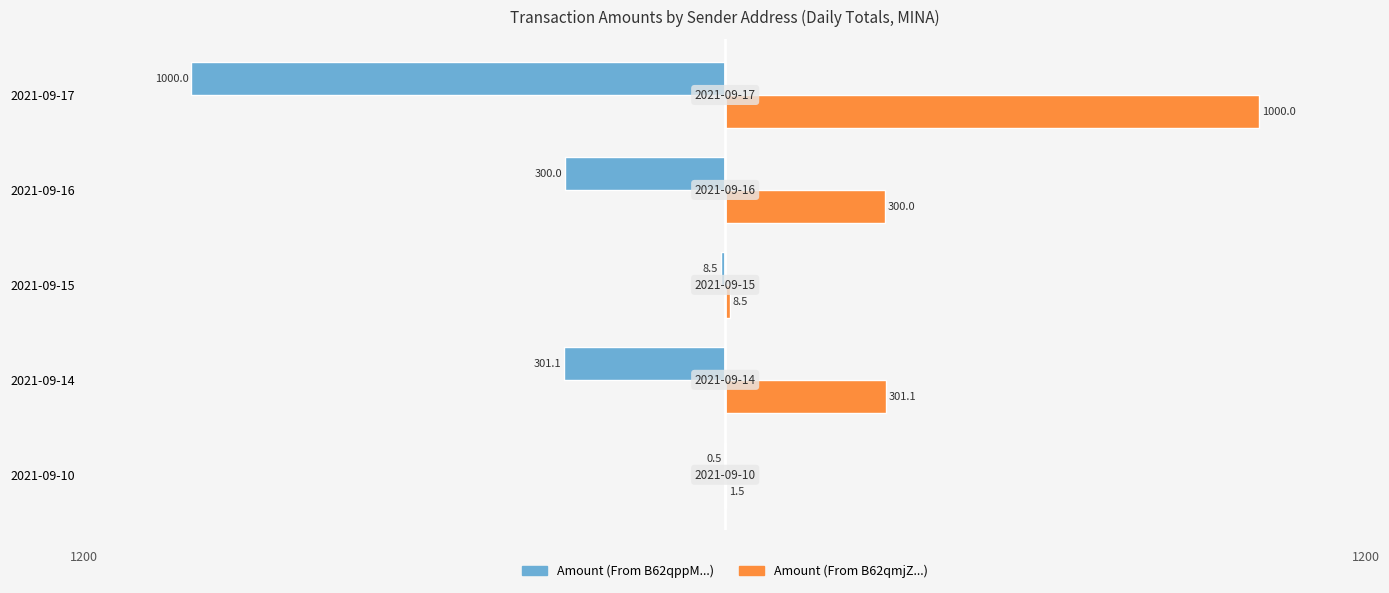

What is the average value of the Amount (From B62qmjZ...) series?

322.2